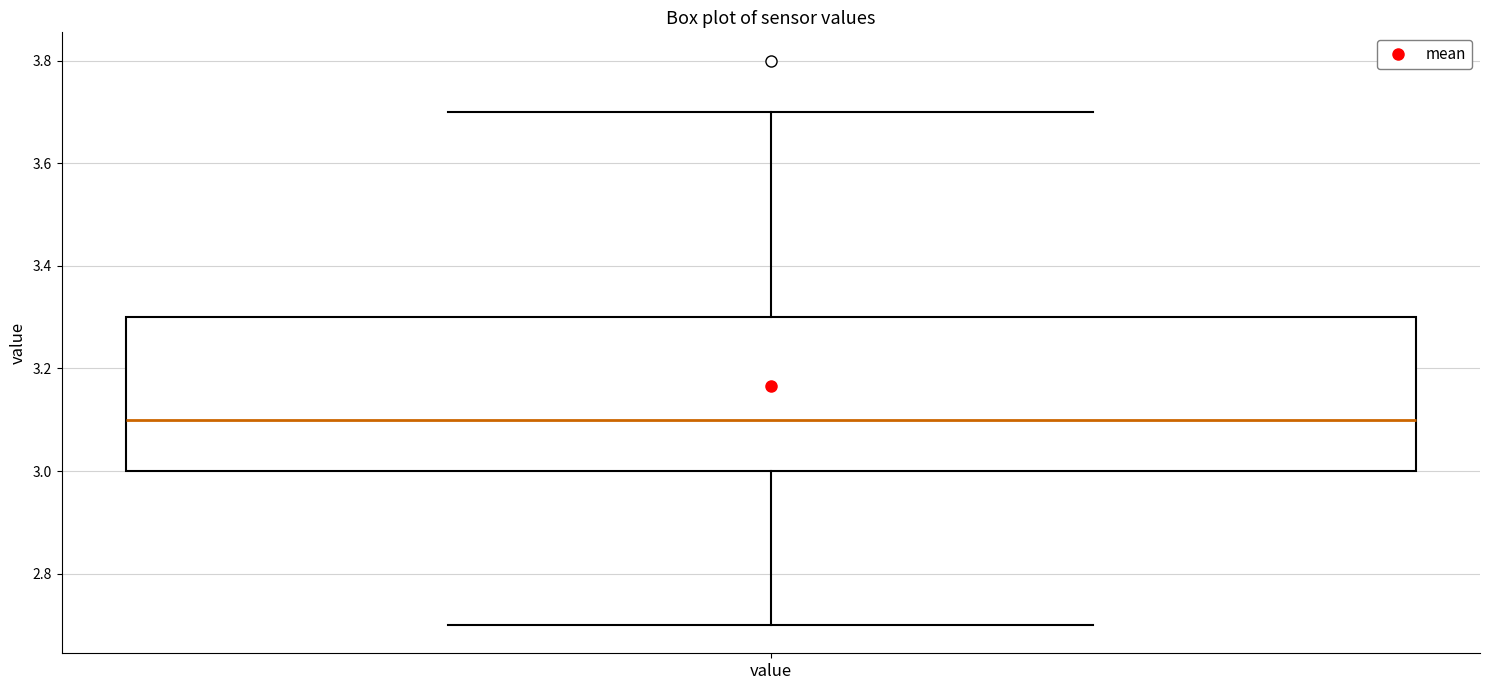

Where is the lower edge of the box for value on the y-axis? The values are not printed on the chart, so give them approximately, as read against the axis.

3.0